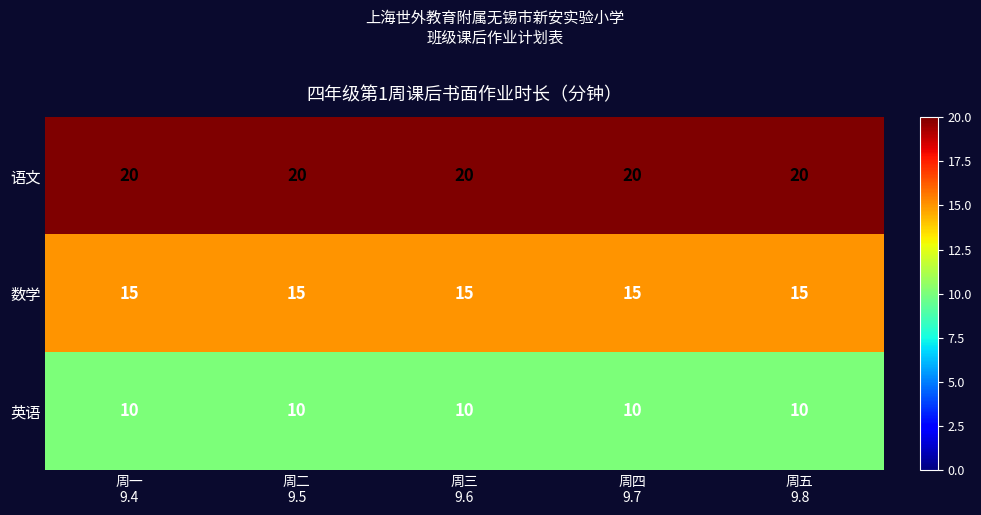

At how many categories does at least one series exceed 10?

5